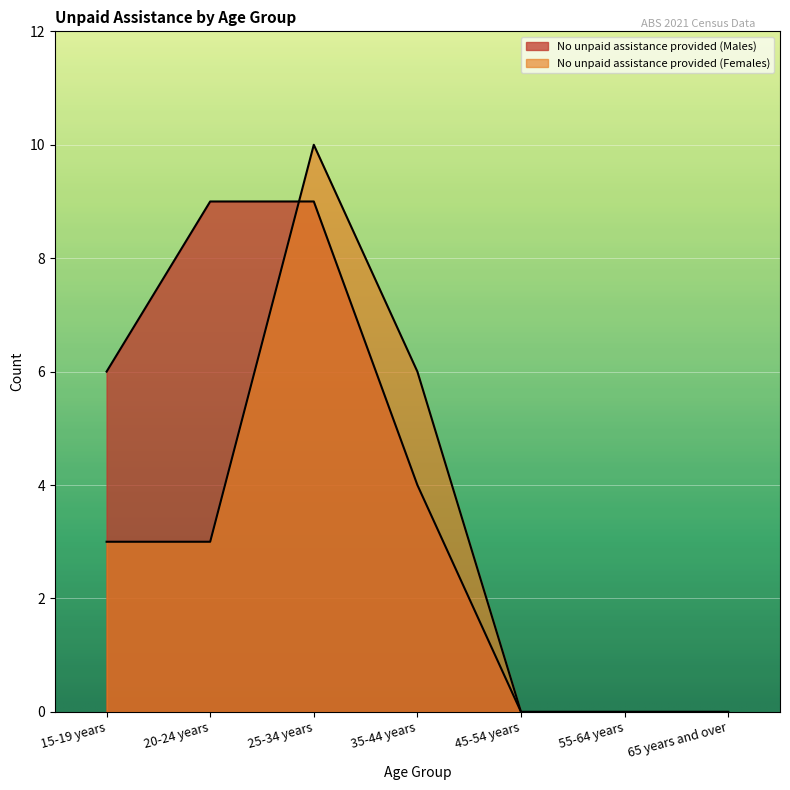

Where does the No unpaid assistance provided (Males) series first go above 4?

15-19 years